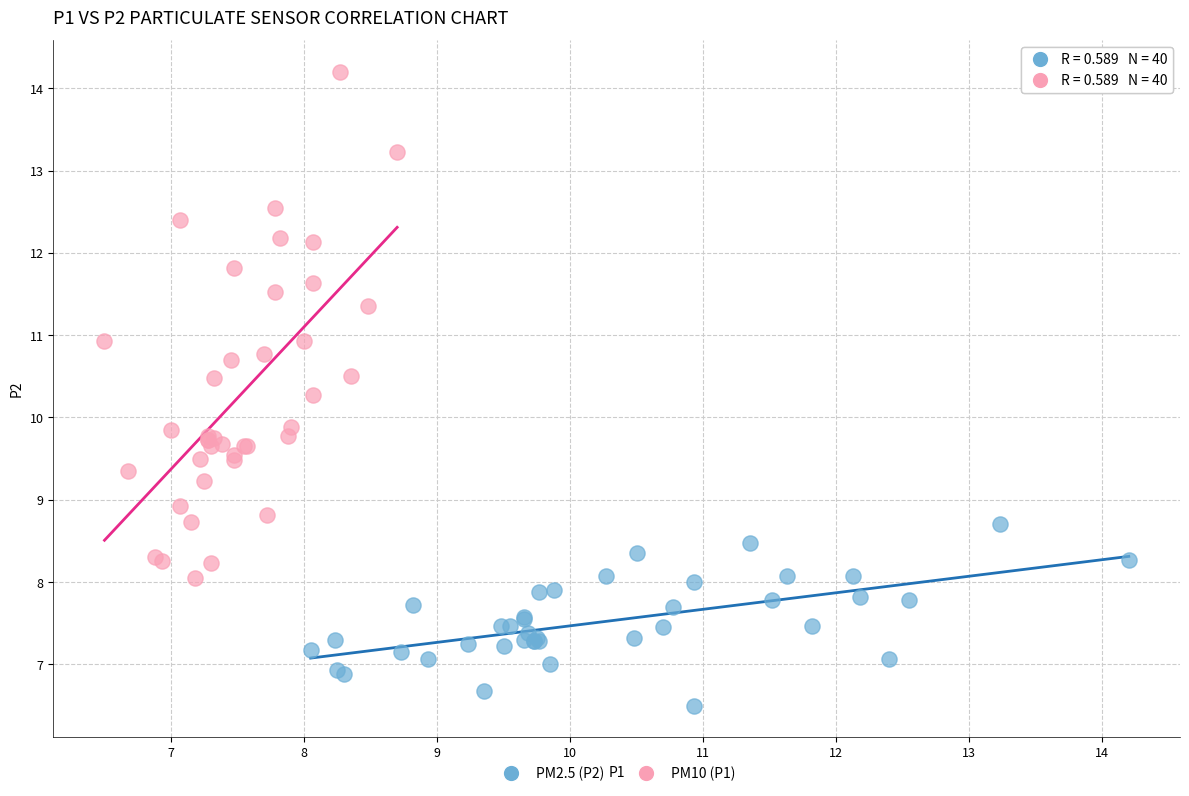

Which series has the widest spread of Y values?

PM10 (P1)